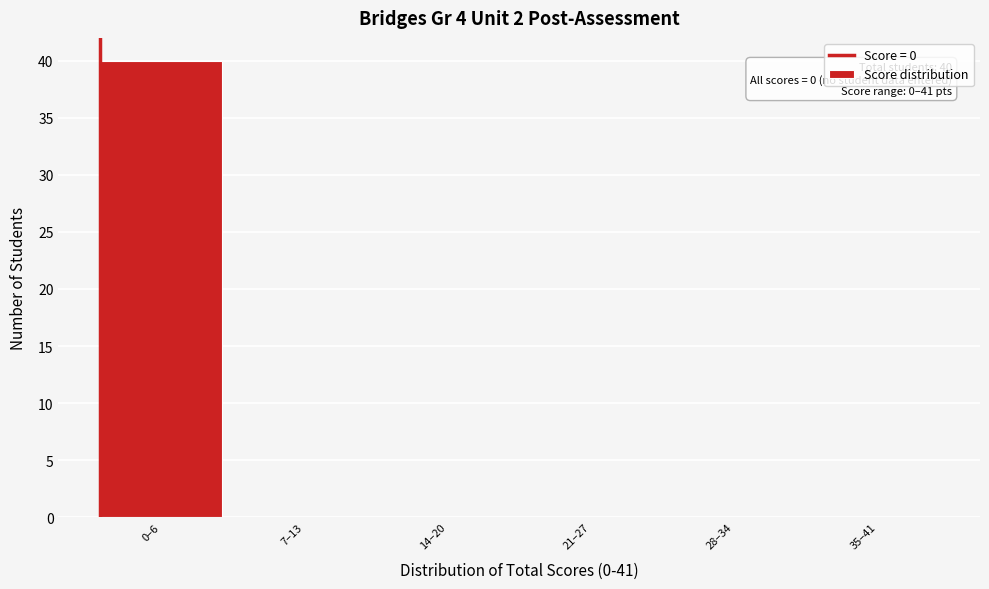

Reading left to right, extract all data points from this chart.

0–6=40	7–13=0	14–20=0	21–27=0	28–34=0	35–41=0